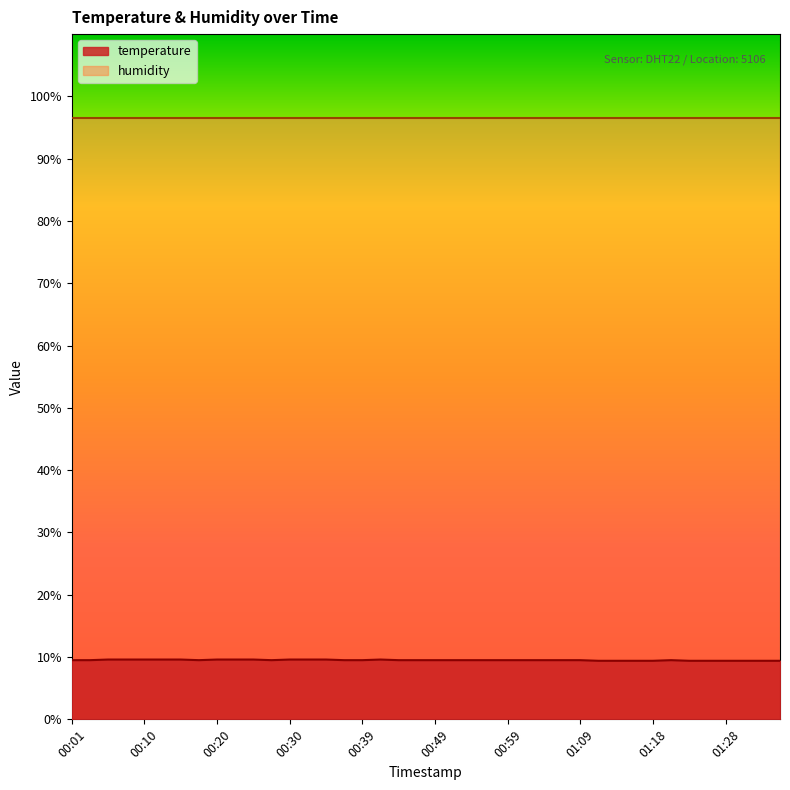

Between 00:32 and 00:47, which is larger?

00:32